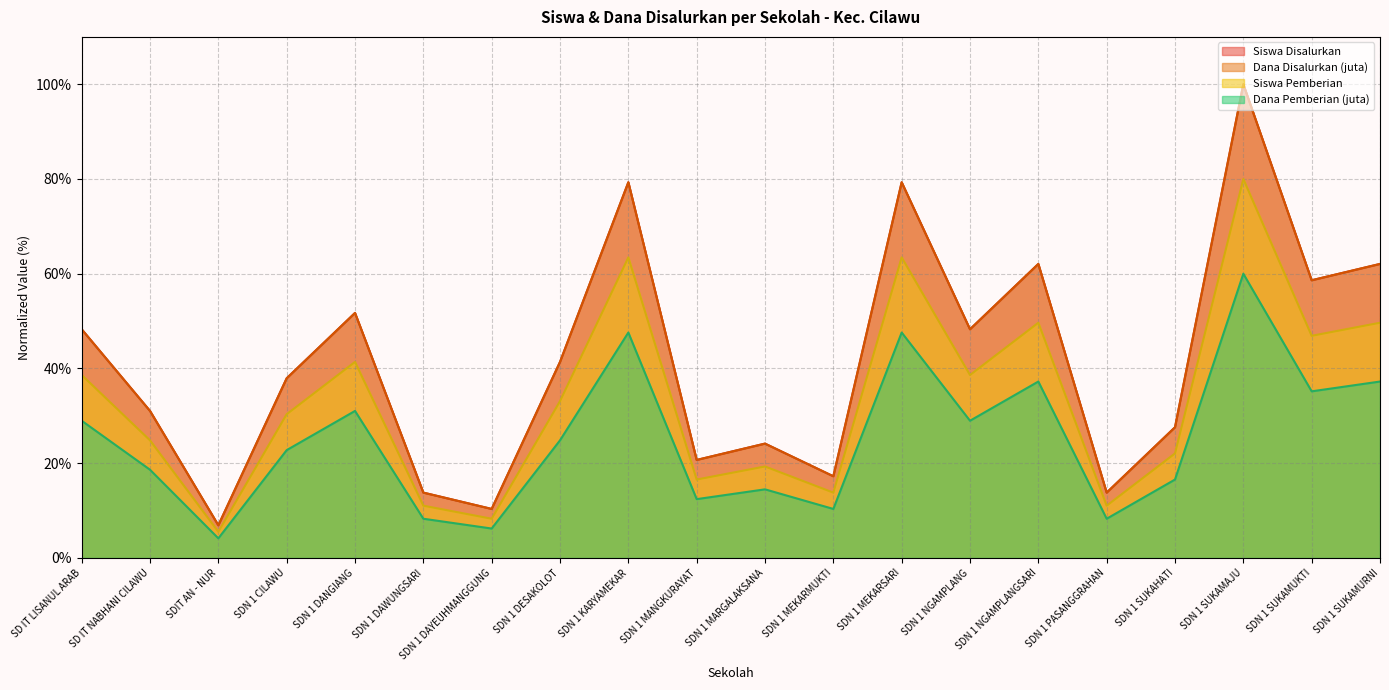

What is the sum of all Dana Disalurkan values?

834.5